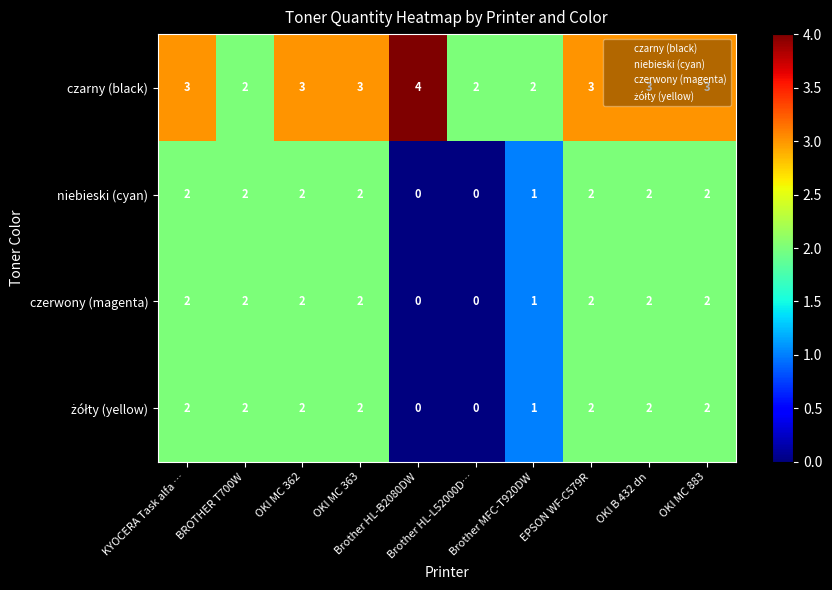

What is the sum of all czerwony (magenta) values?

15